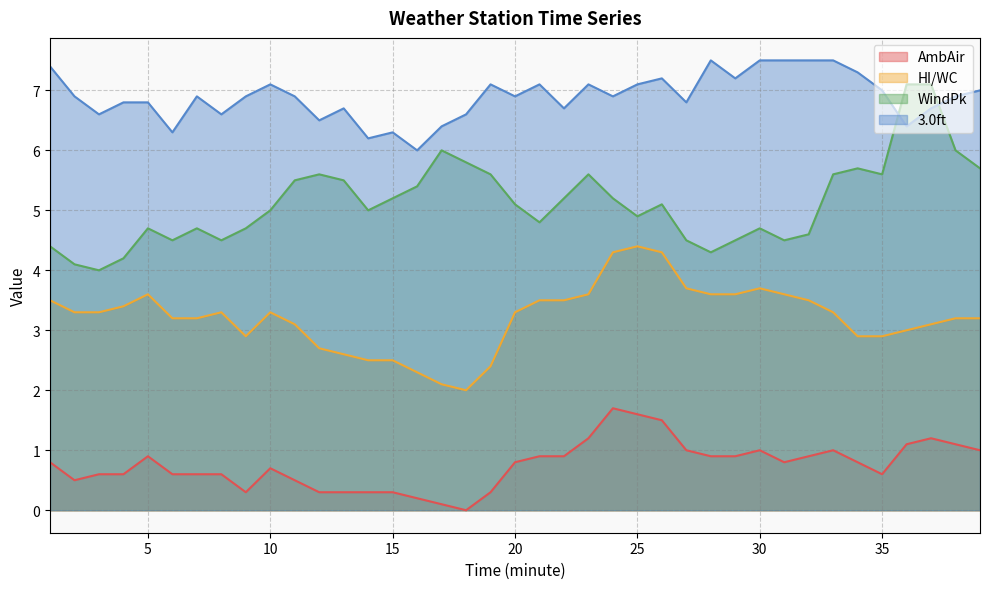

Which series has the largest total across all categories?

3.0ft